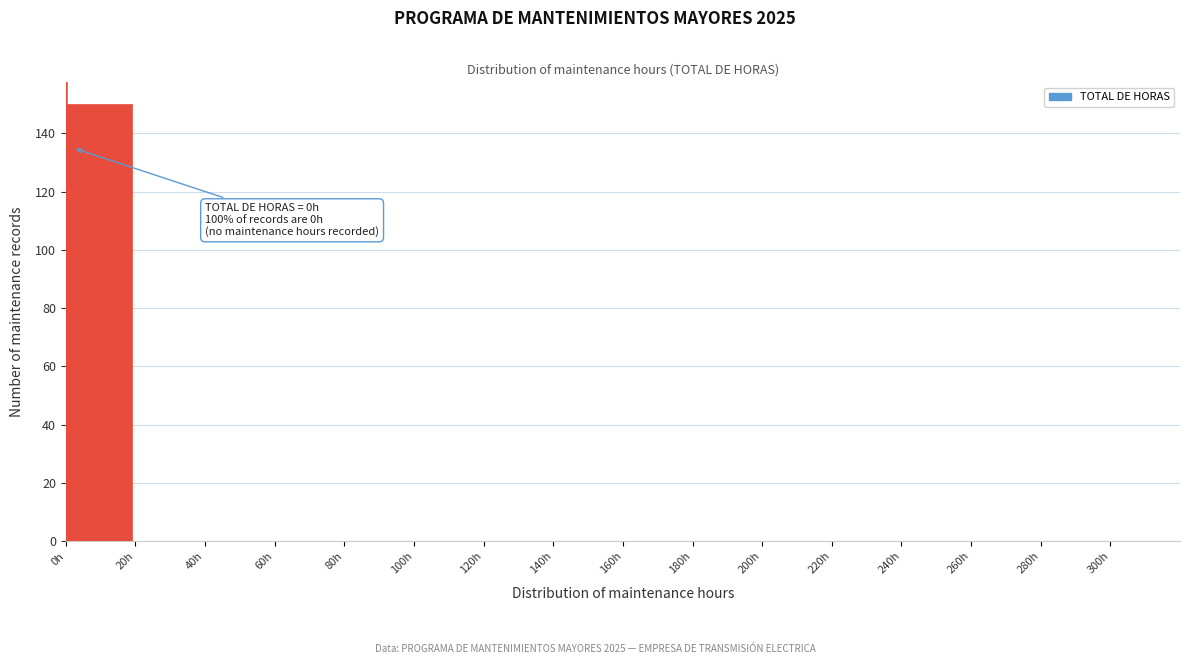

Over which range of the x-axis is the bar tallest?

0 to 20